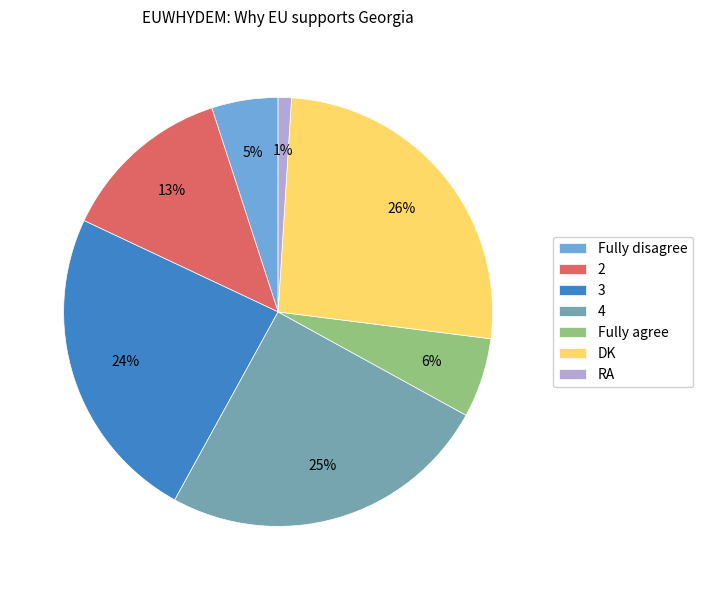

Do 4 and RA together represent more than half of the pie?

No